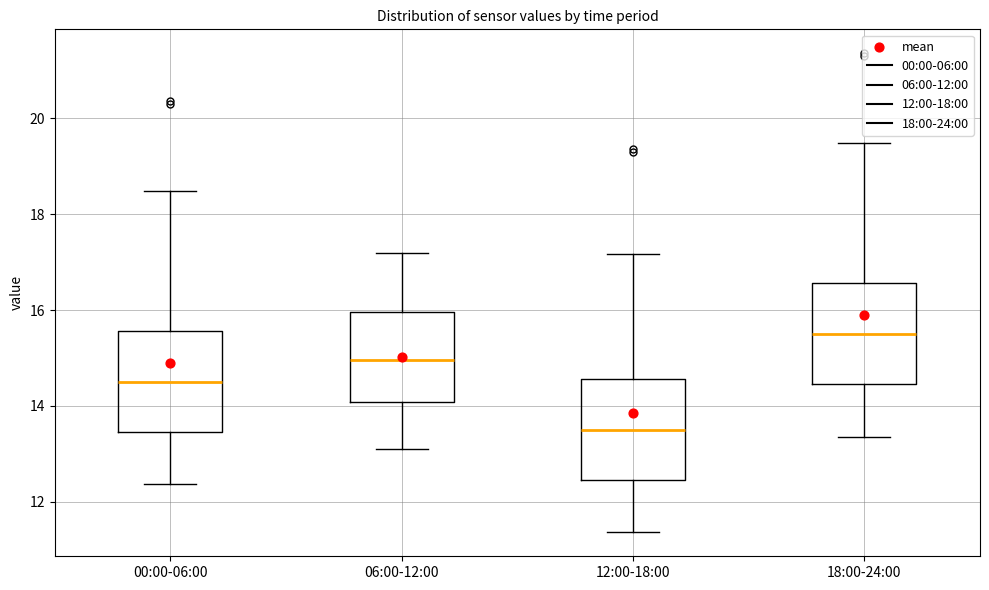

Reading left to right, transcribe this box plot: for each box, give where its median line is, the range the box spans, and where its two whiskers end, as read against the y-axis. The values are not printed on the chart, so give them approximately, as read against the axis.

00:00-06:00: median 14.4, box 13.4 to 15.6, whiskers 12.4 to 18.4
06:00-12:00: median 15.0, box 14.0 to 16.0, whiskers 13.2 to 17.2
12:00-18:00: median 13.4, box 12.4 to 14.6, whiskers 11.4 to 17.2
18:00-24:00: median 15.4, box 14.4 to 16.6, whiskers 13.4 to 19.4